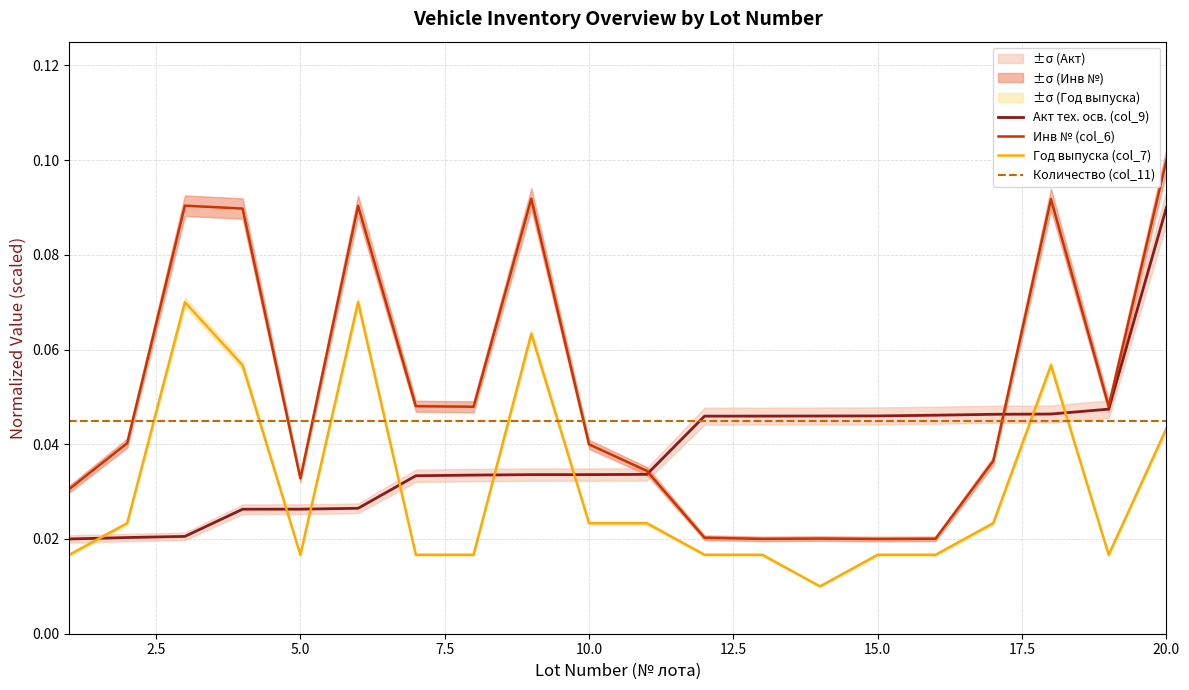

How many times do Акт тех. осв. (col_9) and Инв № (col_6) cross each other?

2